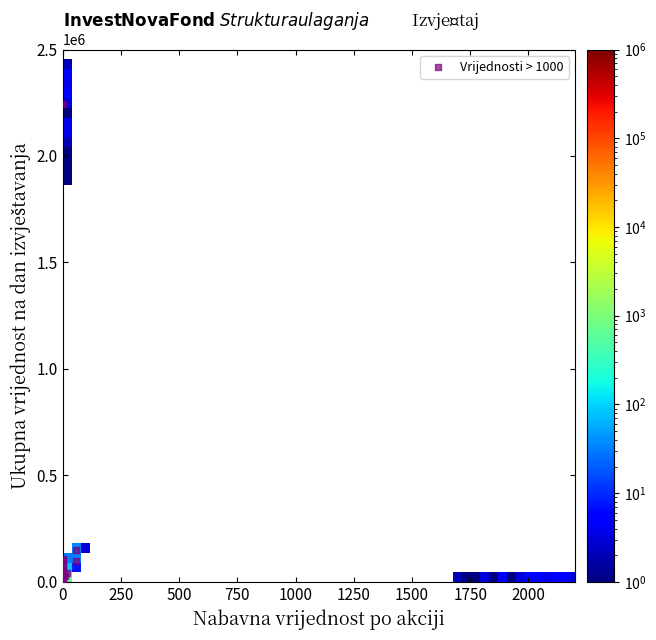

What Y value in the scatter plot is closest to 1122289?

149726.6